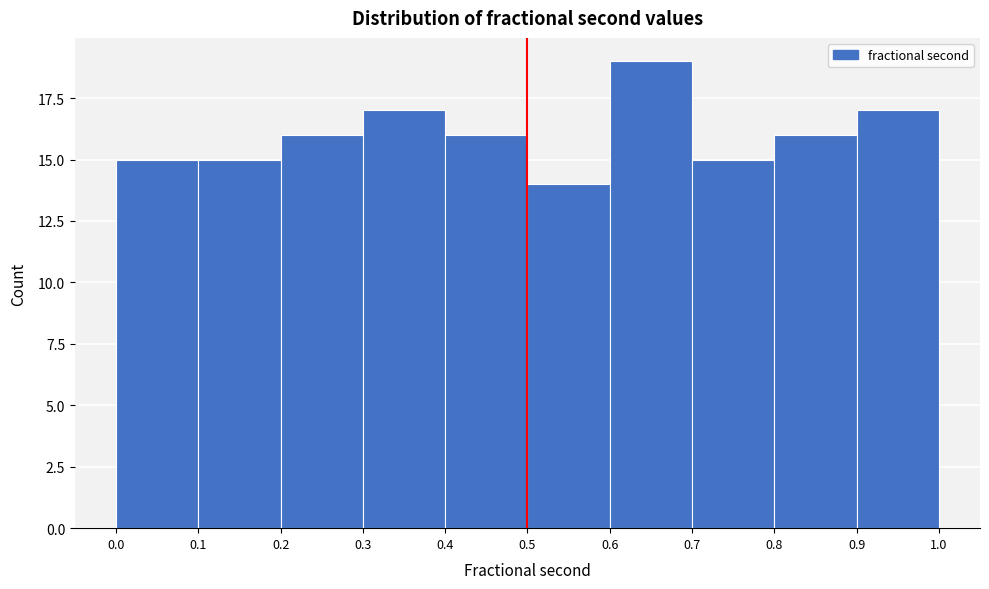

Reading left to right, list every bar in this chart as the range it spans on the x-axis followed by its height. The values are not printed on the chart, so give them approximately, as read against the axis.

0.0 to 0.1: 15
0.1 to 0.2: 15
0.2 to 0.3: 16
0.3 to 0.4: 17
0.4 to 0.5: 16
0.5 to 0.6: 14
0.6 to 0.7: 19
0.7 to 0.8: 15
0.8 to 0.9: 16
0.9 to 1.0: 17